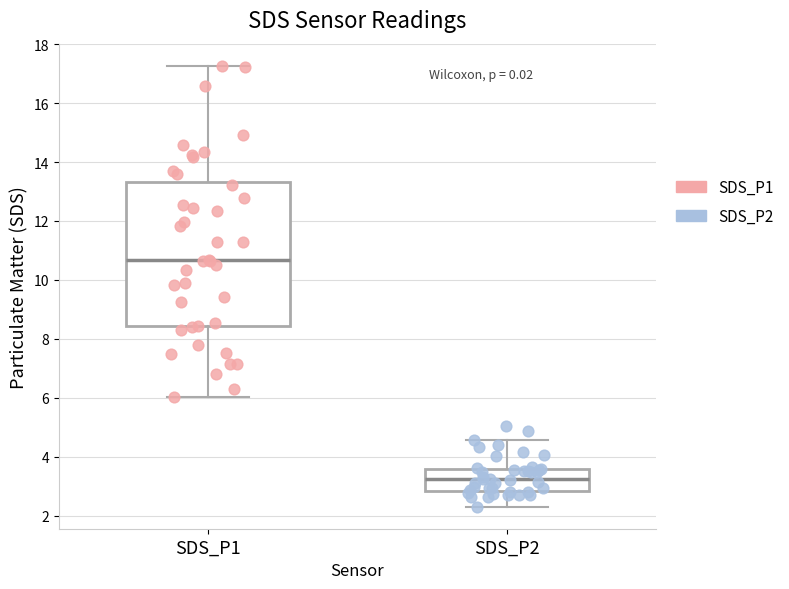

Reading left to right, transcribe this box plot: for each box, give where its median line is, the range the box spans, and where its two whiskers end, as read against the y-axis. The values are not printed on the chart, so give them approximately, as read against the axis.

SDS_P1: median 10.6, box 8.4 to 13.4, whiskers 6.0 to 17.2
SDS_P2: median 3.2, box 2.8 to 3.6, whiskers 2.4 to 4.6